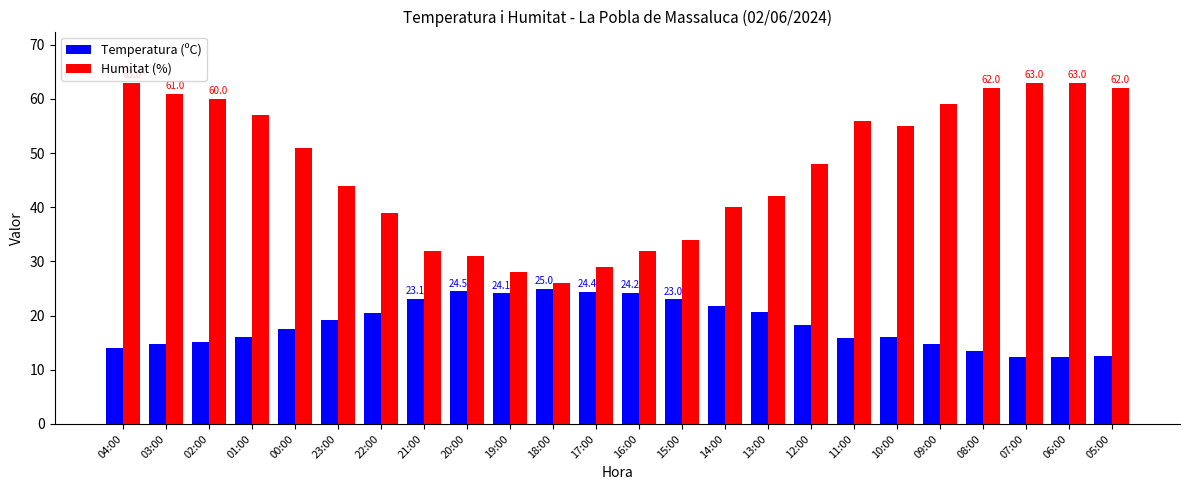

How many values in the Temperatura (ºC) series are below 18?

12